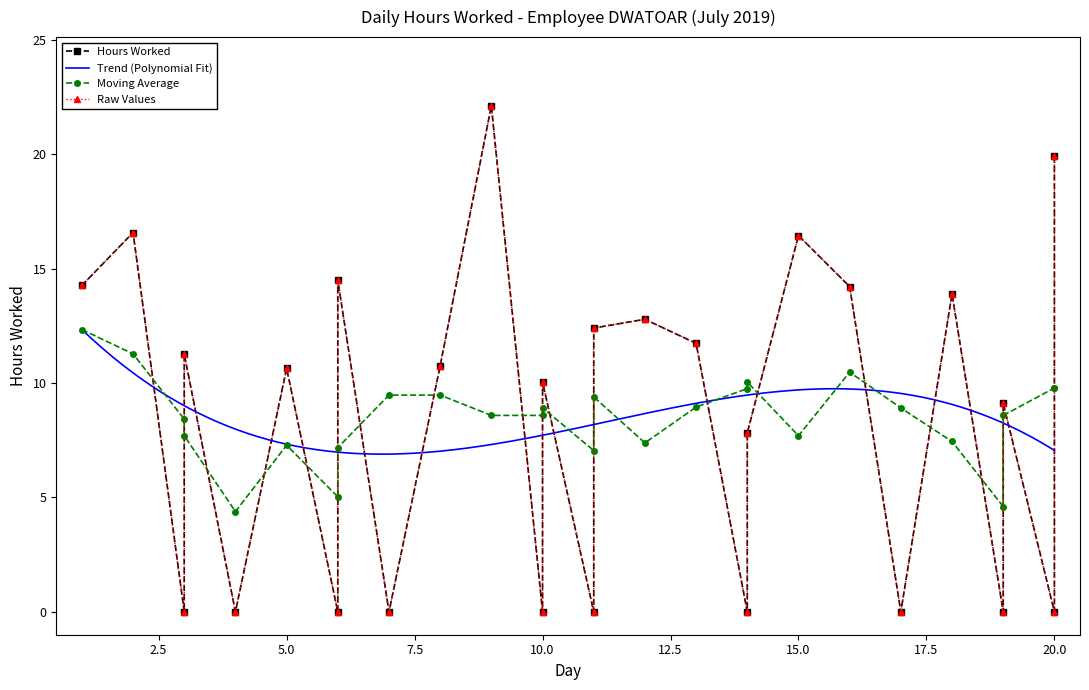

At which category does the data reach its first local peak?

2